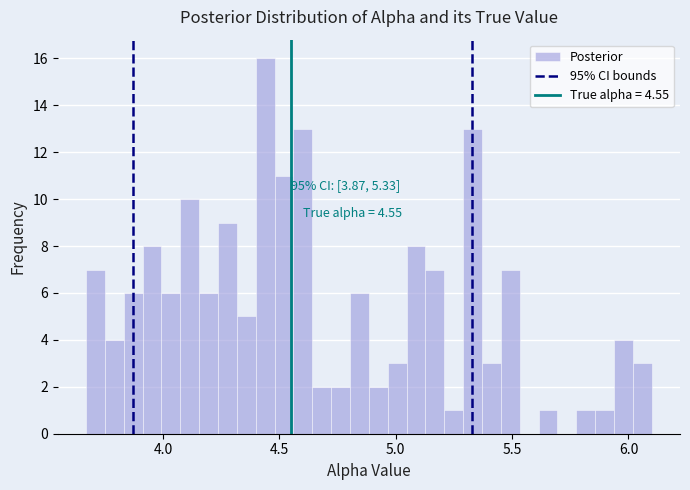

Around what value on the x-axis is the tallest bar? Give the approximate position of its centre, as read against the axis.

4.45